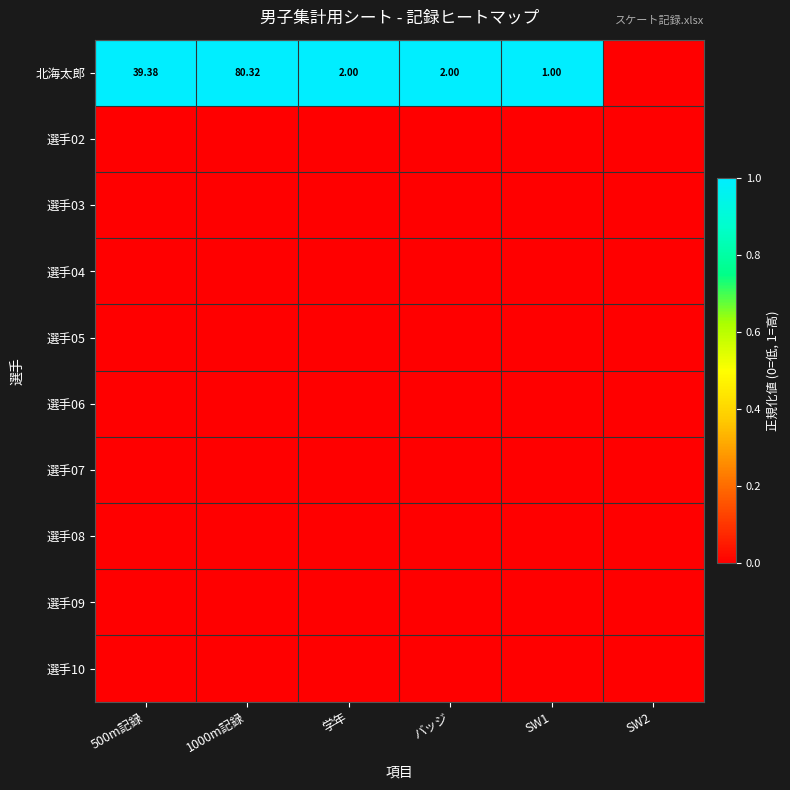

At how many categories does at least one series exceed 0?

5